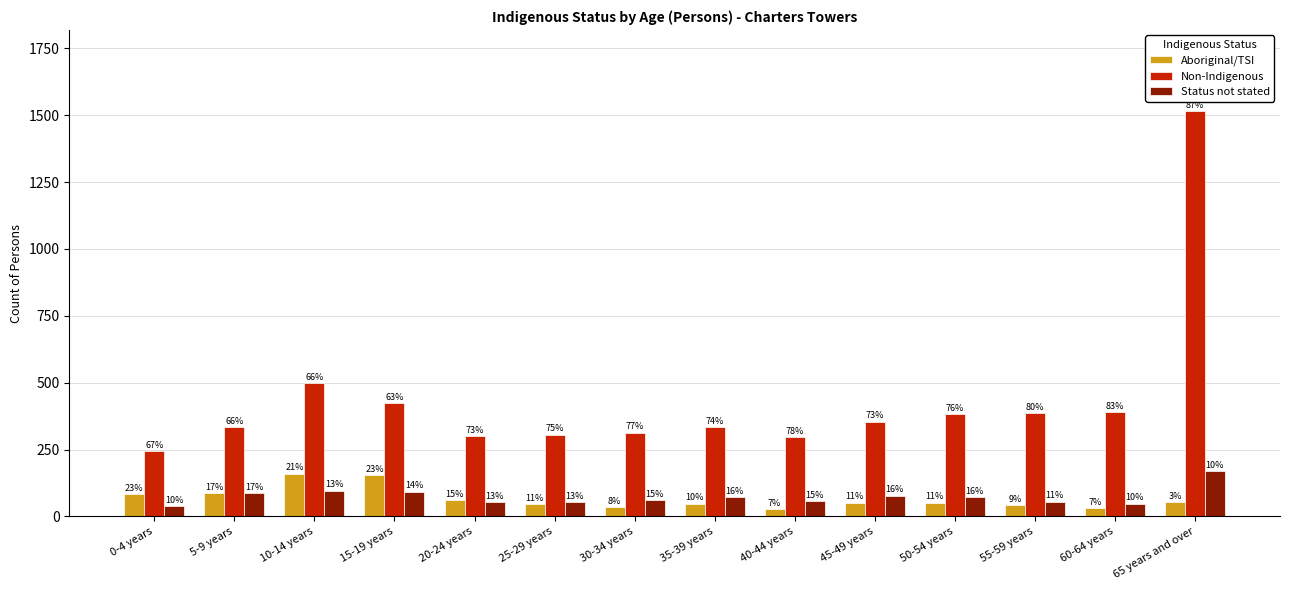

True or false: Status not stated has a value of 108 at 50-54 years.

False